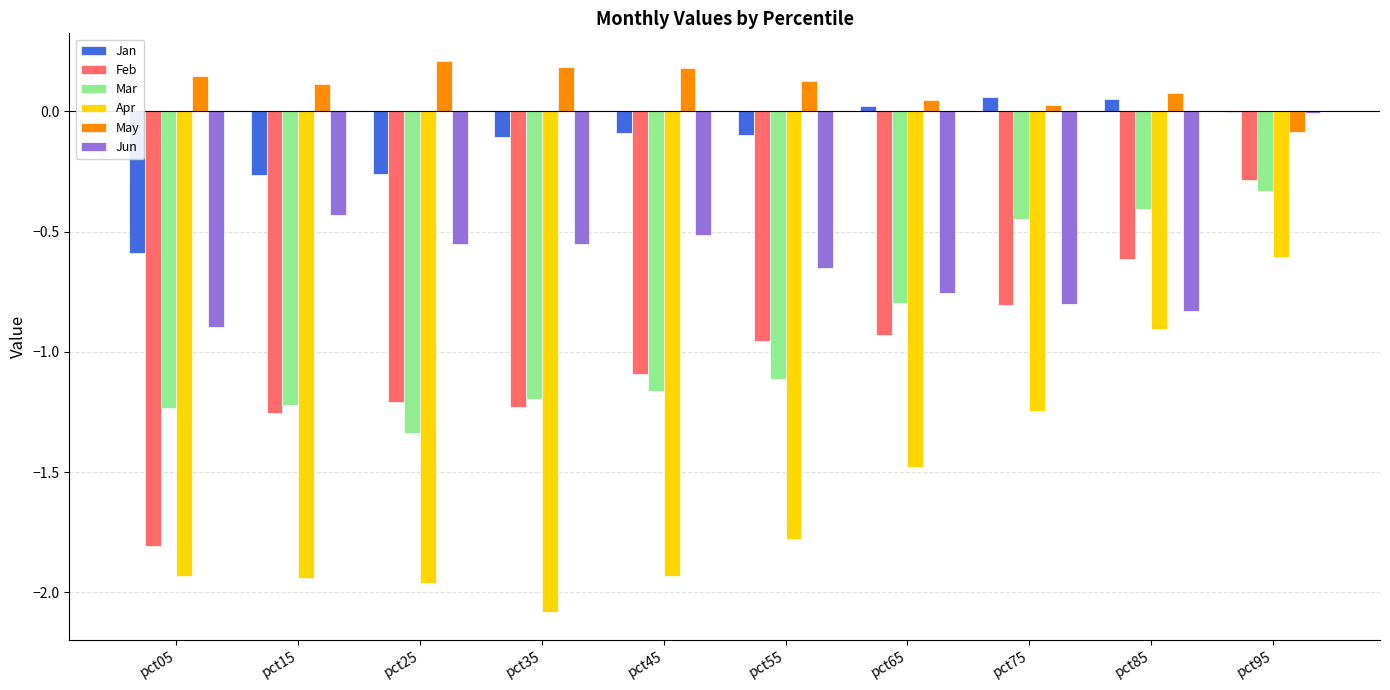

Where is Jun nearest to the value 0?

pct95